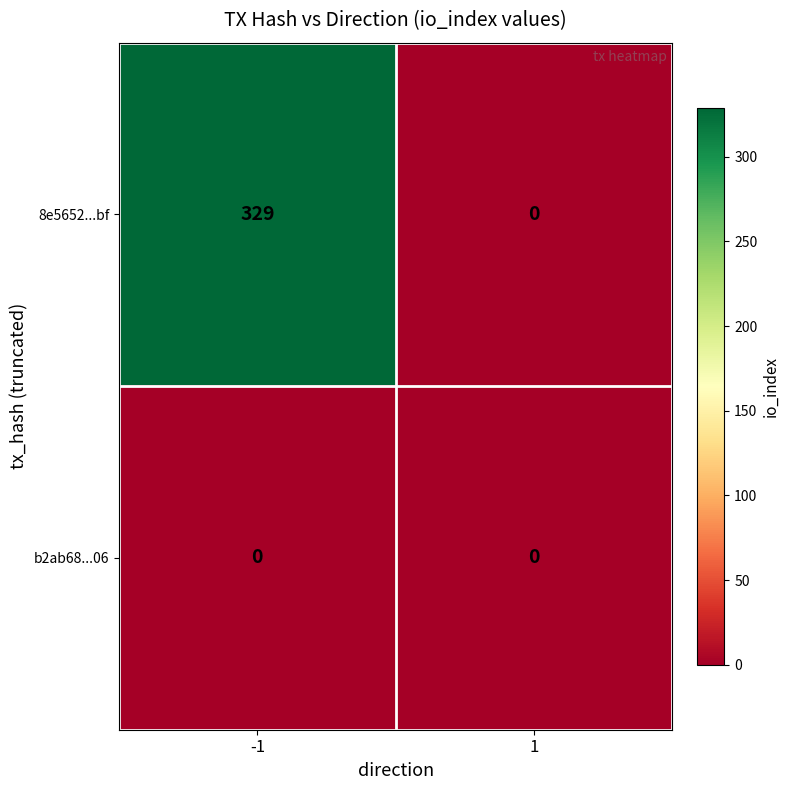

Which series has the largest range (max minus min)?

8e5652...bf